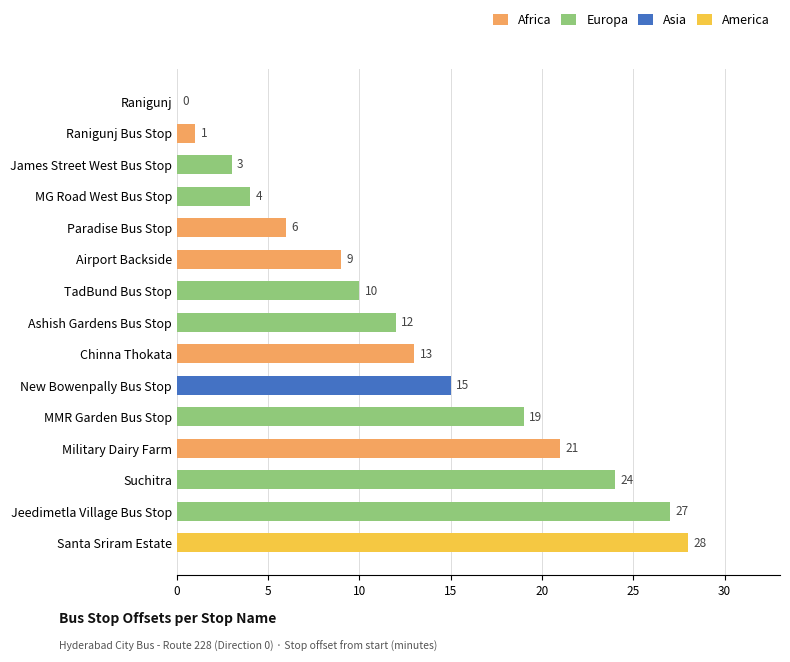

True or false: the data shows 6 at Chinna Thokata.

False